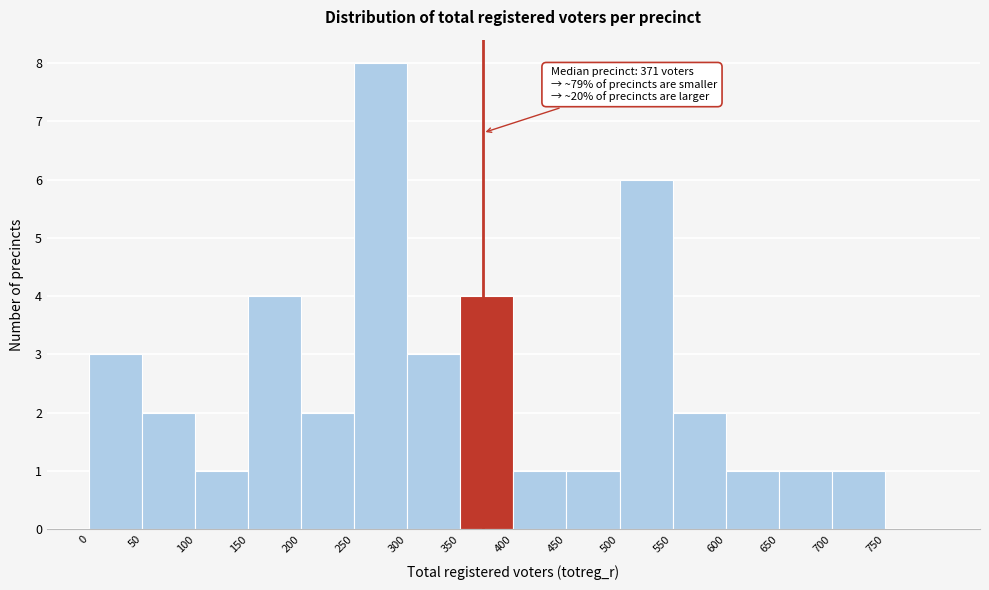

Over which range of the x-axis is the bar tallest?

250 to 300